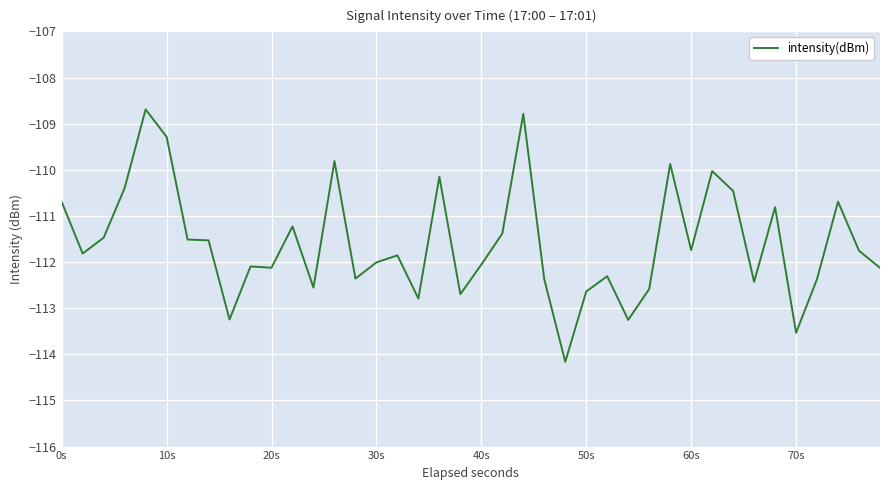

How many distinct data groups are displayed?

1